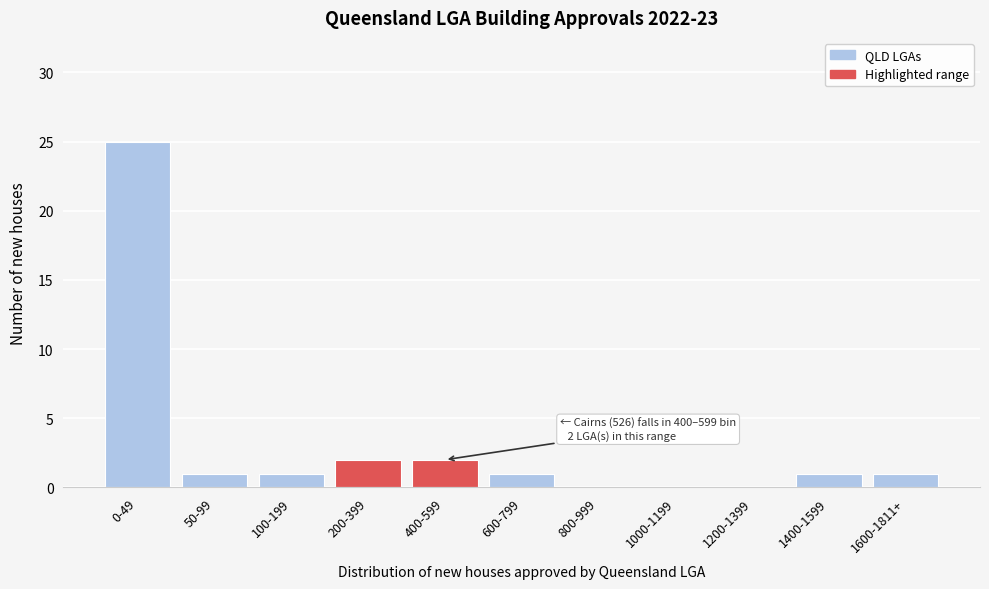

Reading left to right, transcribe all the data shown in this chart.

0-49=25	50-99=1	100-199=1	200-399=2	400-599=2	600-799=1	800-999=0	1000-1199=0	1200-1399=0	1400-1599=1	1600-1811+=1